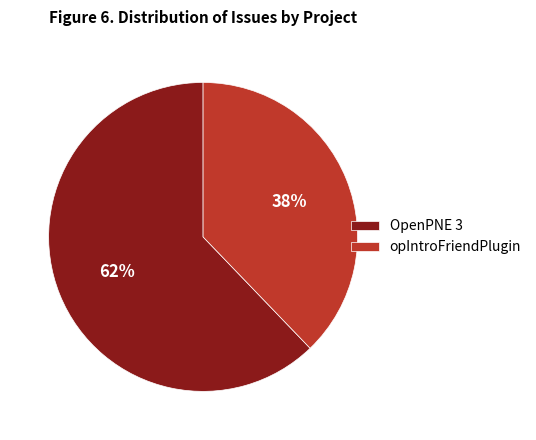

Is there any slice that represents more than half of the pie?

Yes